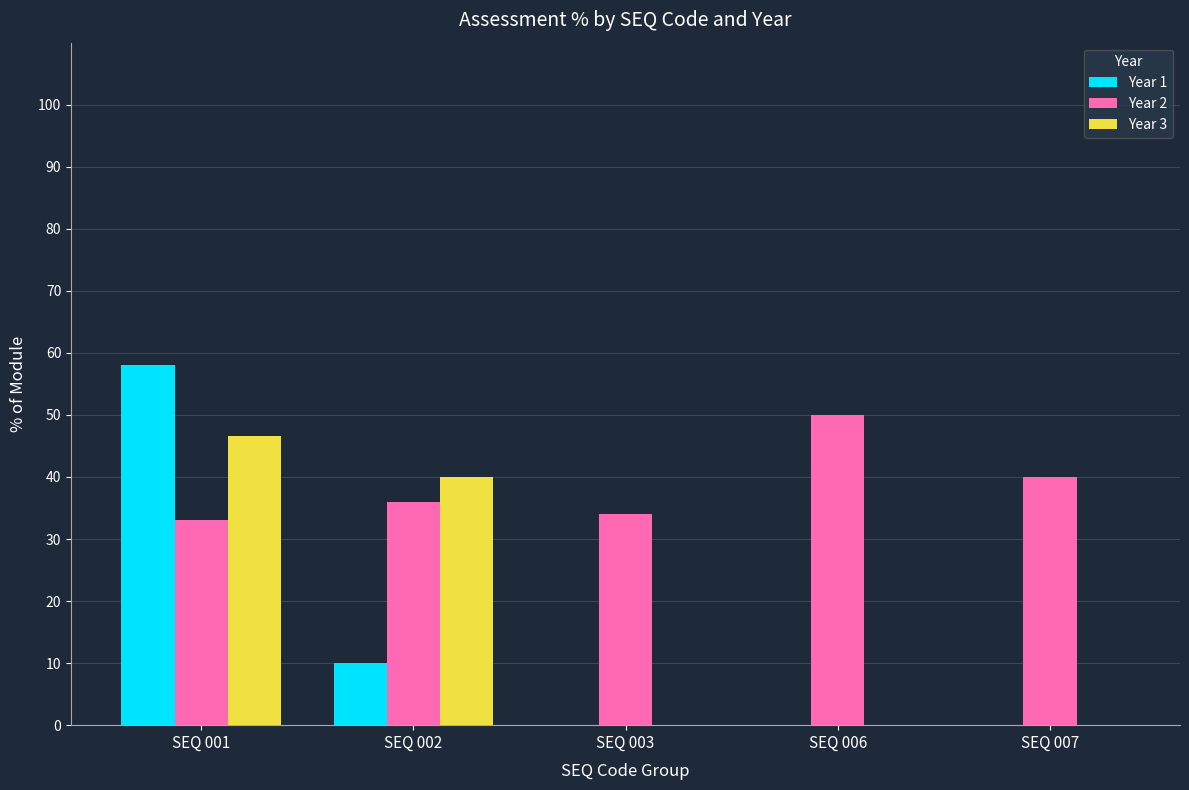

Is the value of Year 2 at SEQ 007 greater than the value of Year 1 at SEQ 003?

Yes